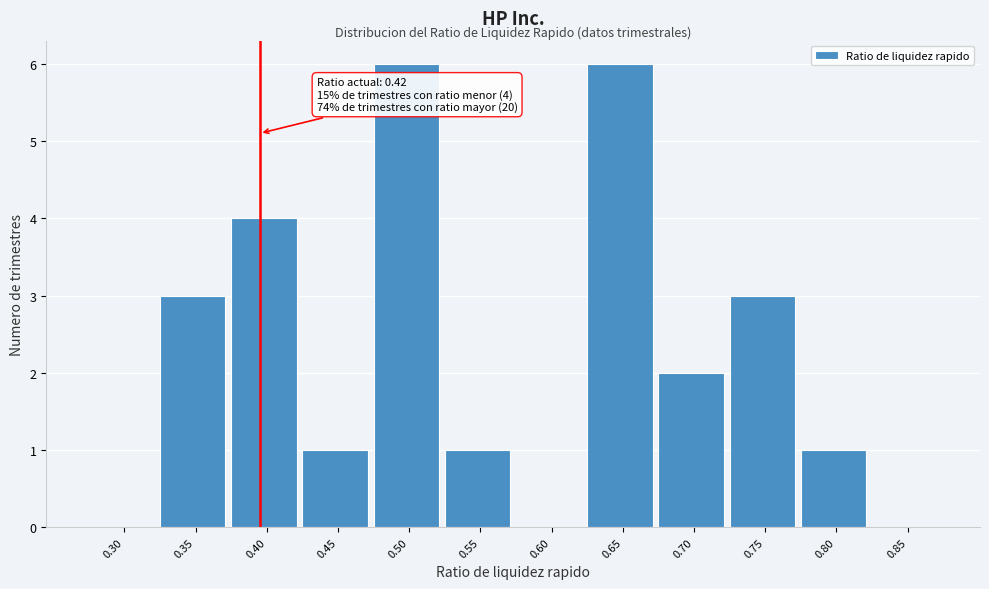

Reading left to right, list all the values displayed in this chart.

0.30=0	0.35=3	0.40=4	0.45=1	0.50=6	0.55=1	0.60=0	0.65=6	0.70=2	0.75=3	0.80=1	0.85=0